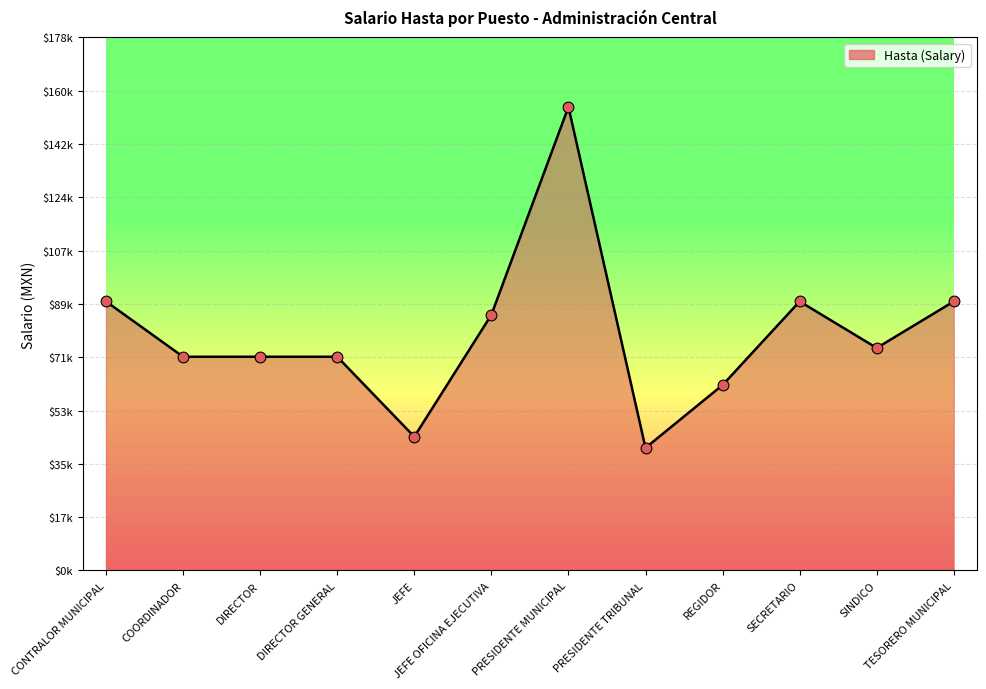

What is the ratio of the value at TESORERO MUNICIPAL to the value at DIRECTOR GENERAL?

1.3